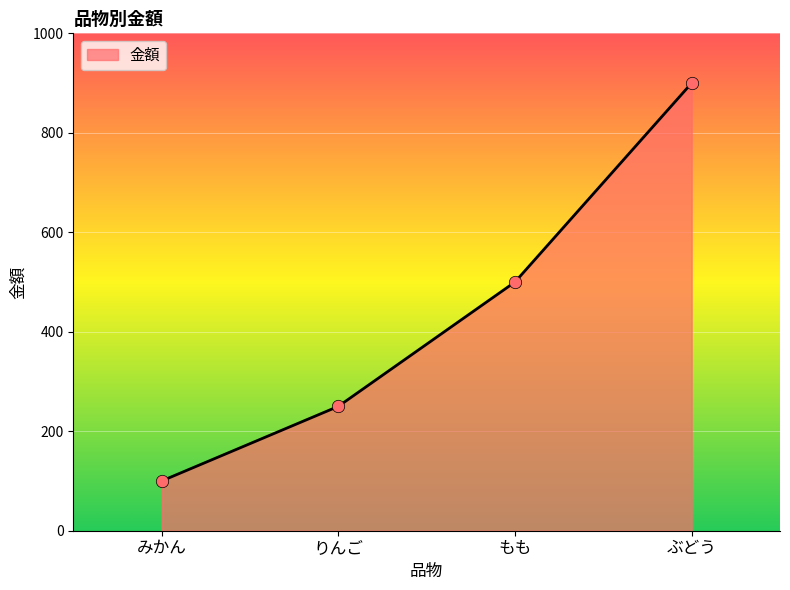

What is the ratio of the value at もも to the value at みかん?

5.0